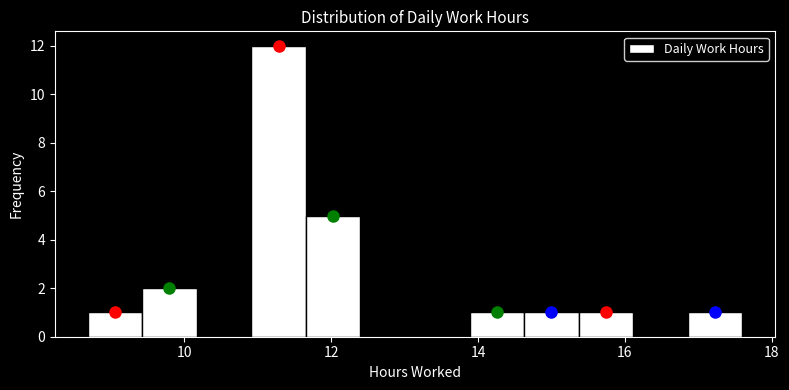

Around what value on the x-axis is the tallest bar? Give the approximate position of its centre, as read against the axis.

11.2